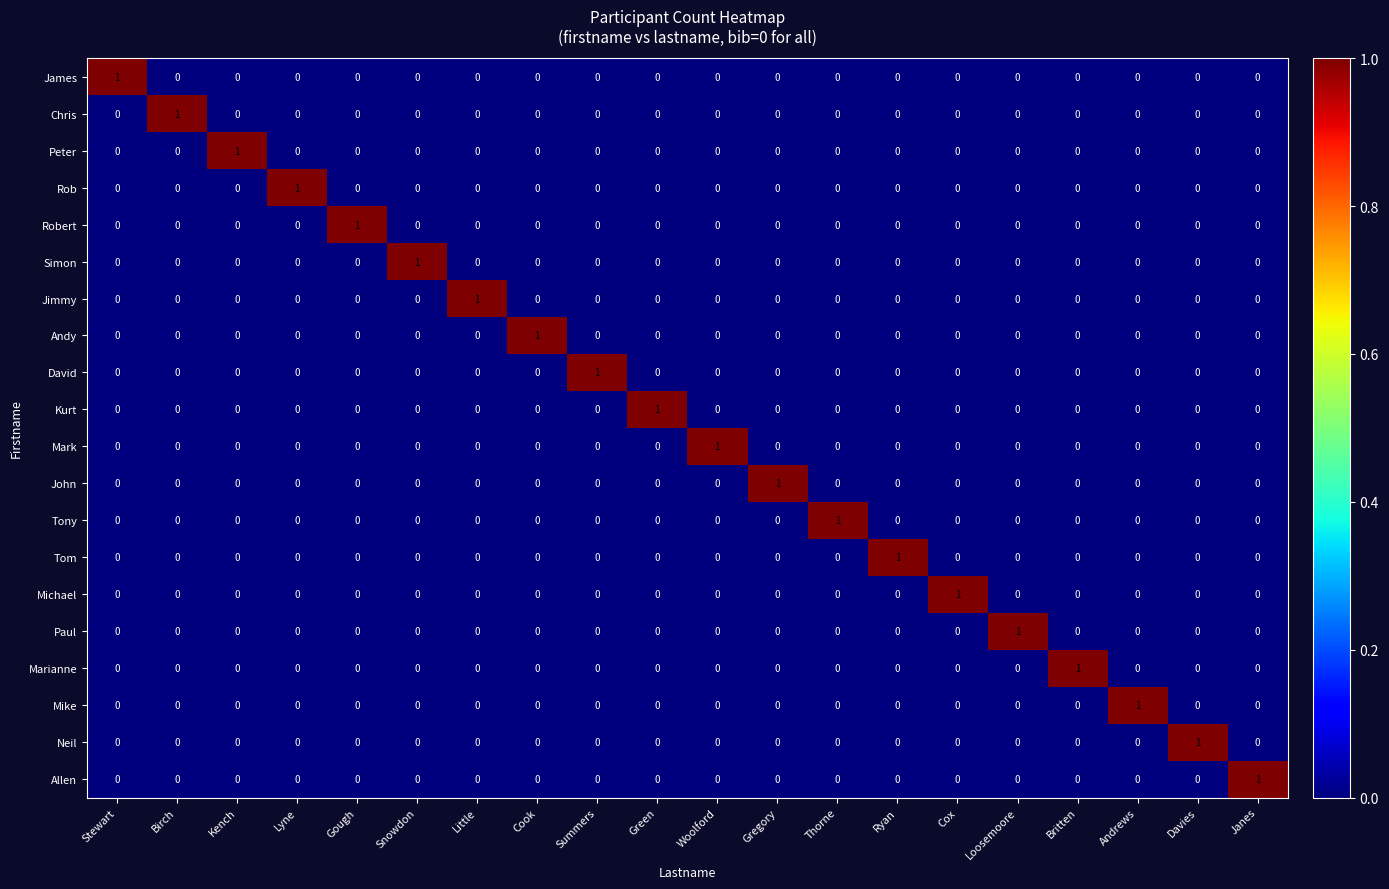

How many Mark values are between 0 and 1?

20